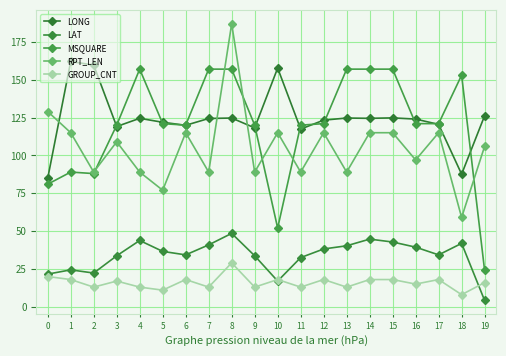

How many lines are shown in the chart?

5